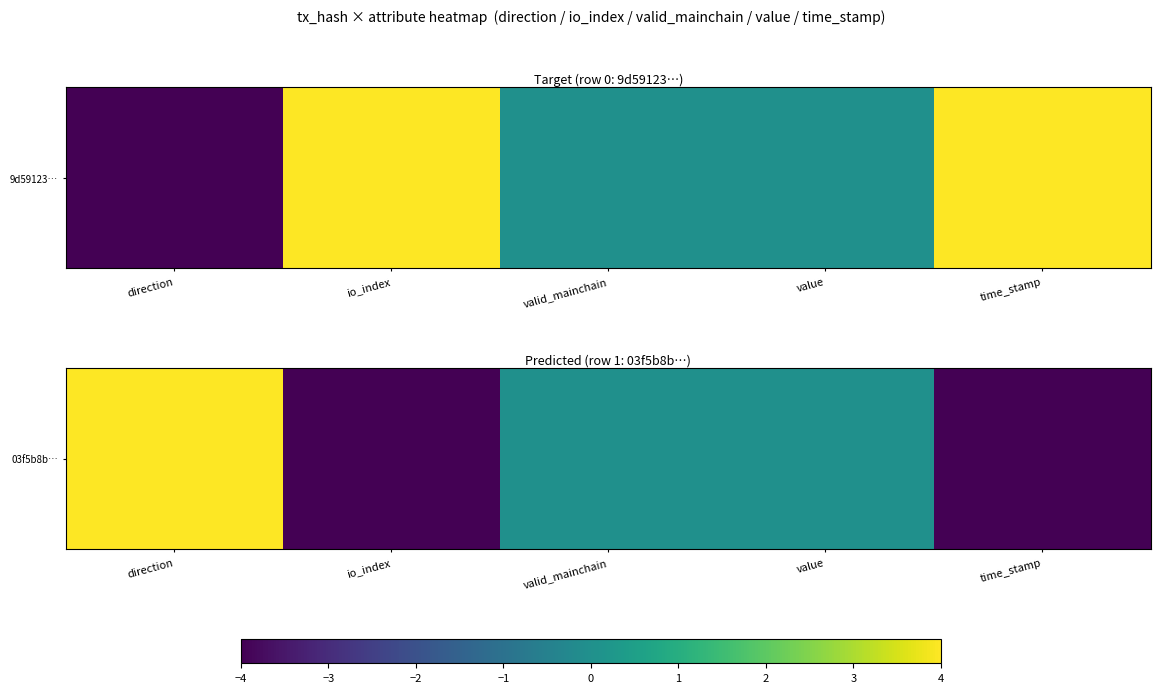

How many data points are less than 0?

2